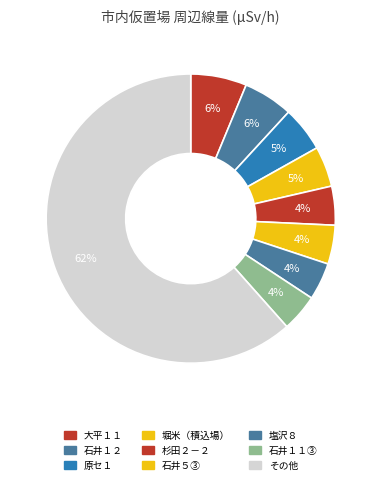

Count the number of slices in the pie.

9